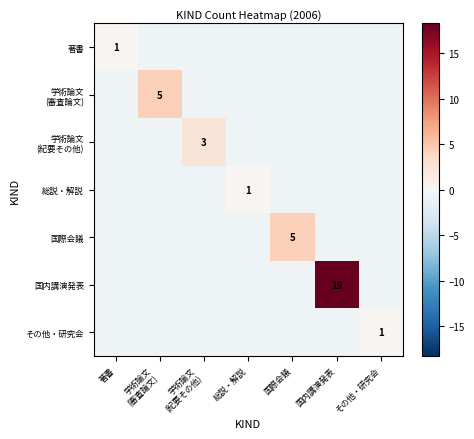

How many positive values does the 学術論文 (審査論文) series have?

1